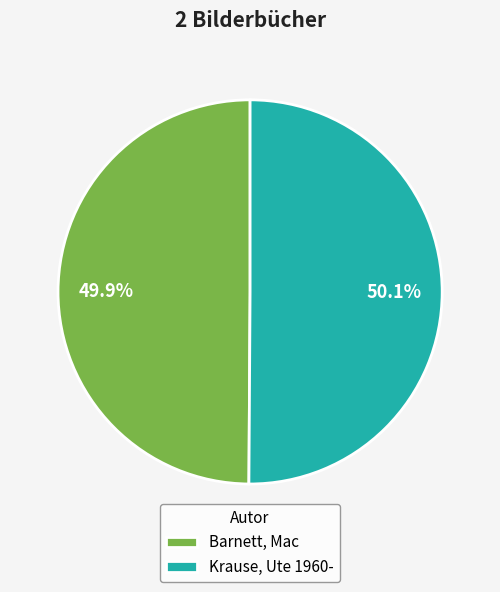

Is the sum of Barnett, Mac and Krause, Ute 1960- greater than half?

Yes